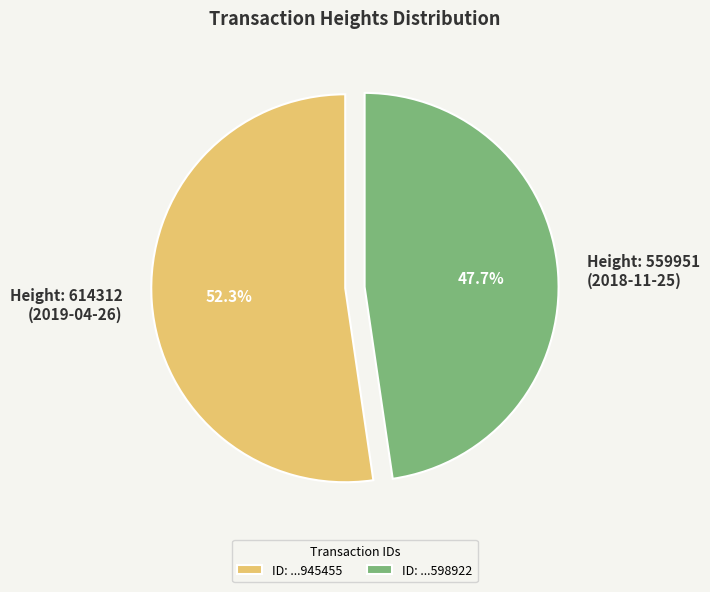

Is there any slice that represents more than half of the pie?

Yes